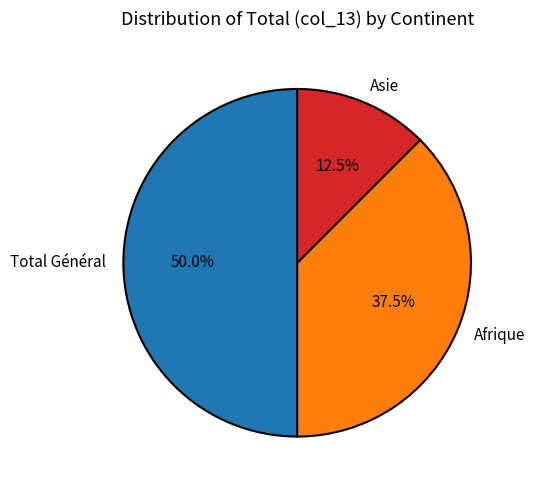

Does Afrique account for over 50% of the chart?

No